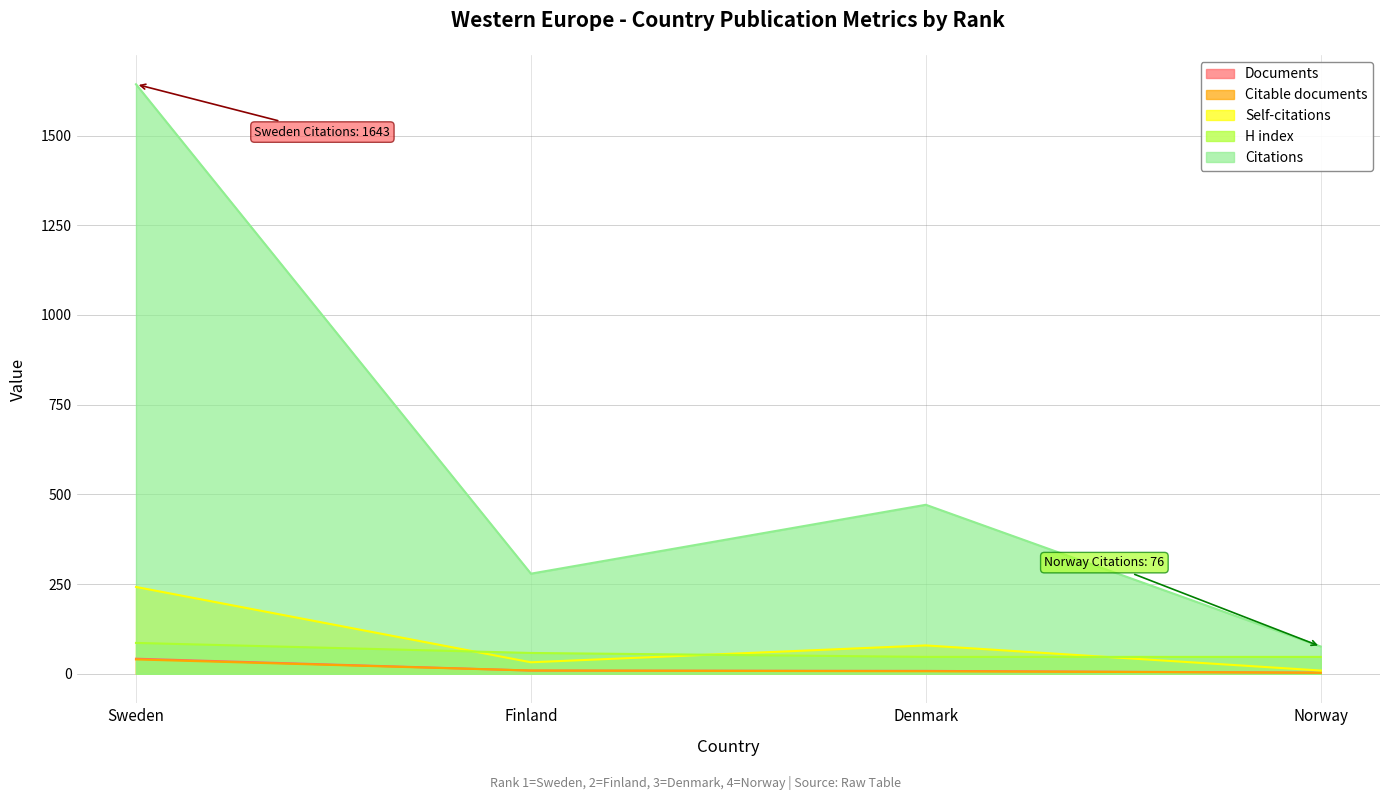

True or false: Citations and Citable documents cross at least once.

False